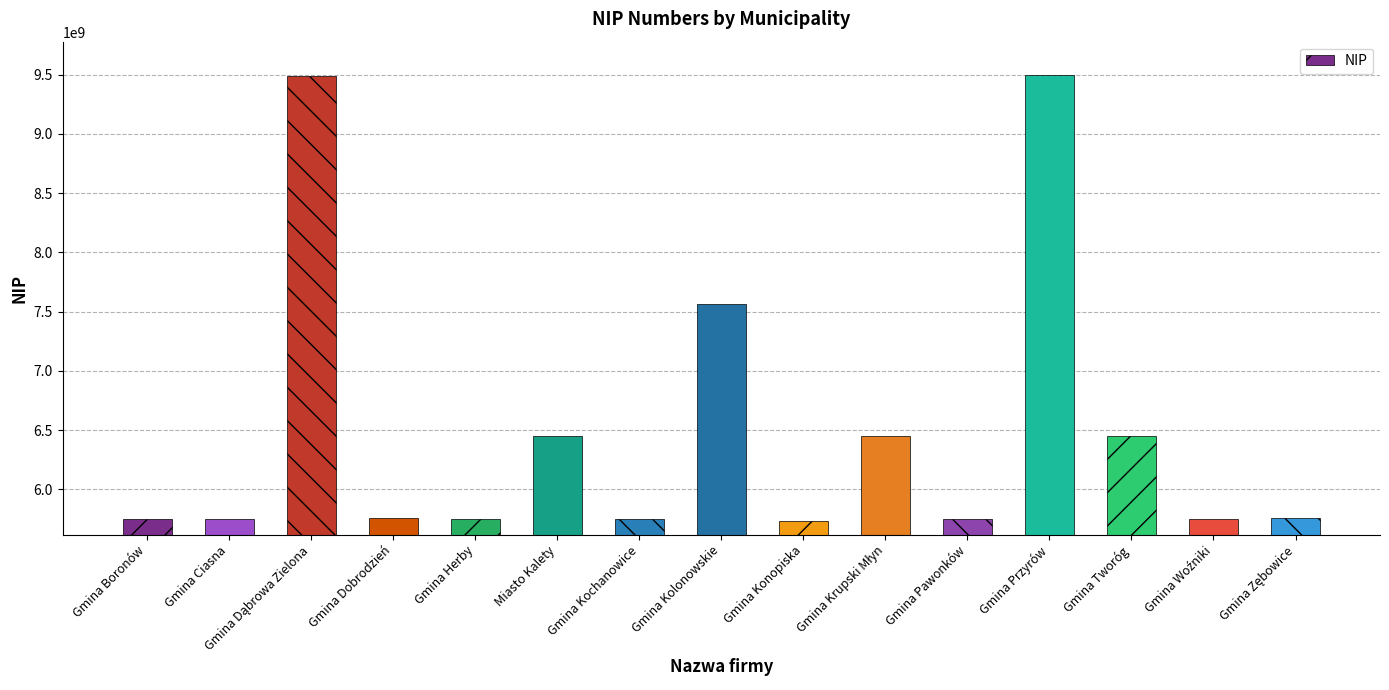

Is it true that the value at Gmina Dobrodzień is 5761557210?

True